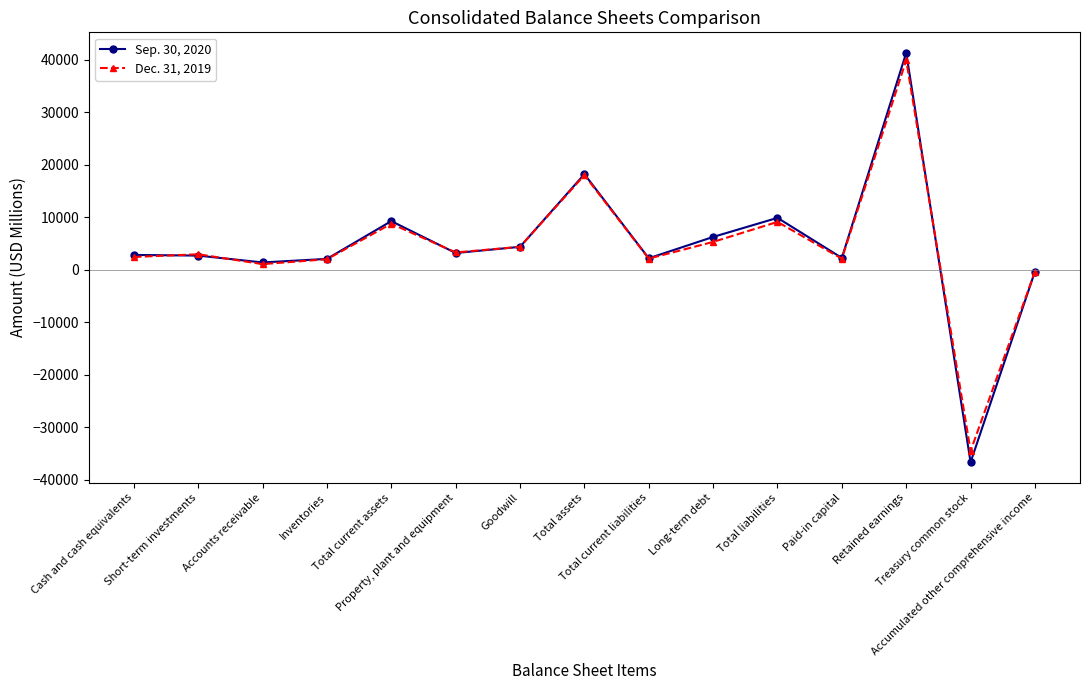

List the labels in order of Sep. 30, 2020 value, smallest first.

Treasury common stock, Accumulated other comprehensive income, Accounts receivable, Inventories, Total current liabilities, Paid-in capital, Short-term investments, Cash and cash equivalents, Property, plant and equipment, Goodwill, Long-term debt, Total current assets, Total liabilities, Total assets, Retained earnings